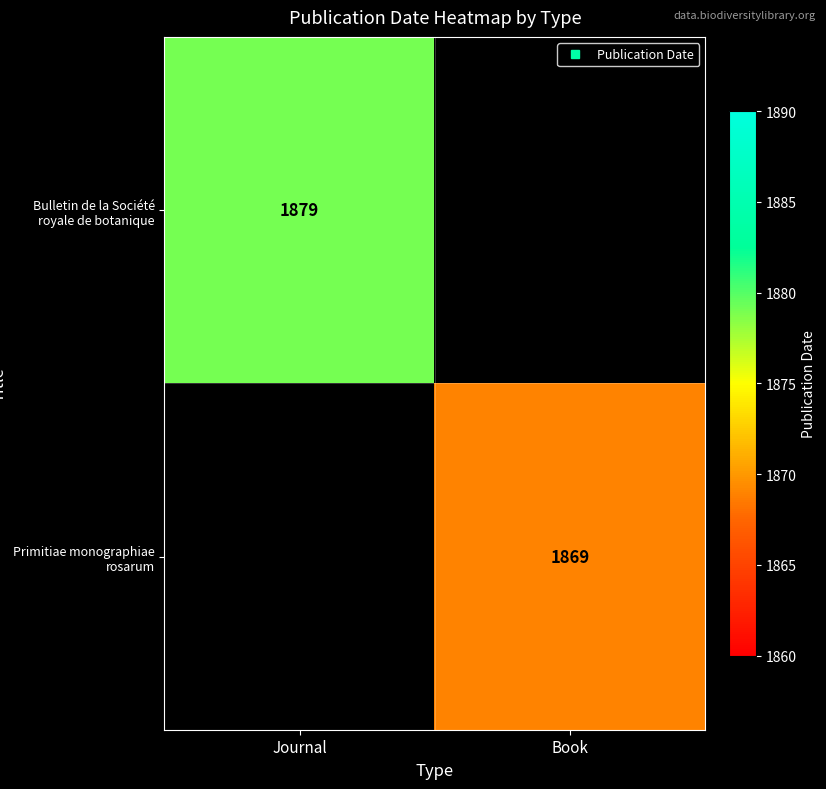

Read the Primitiae monographiae rosarum value at Book.

1869.0